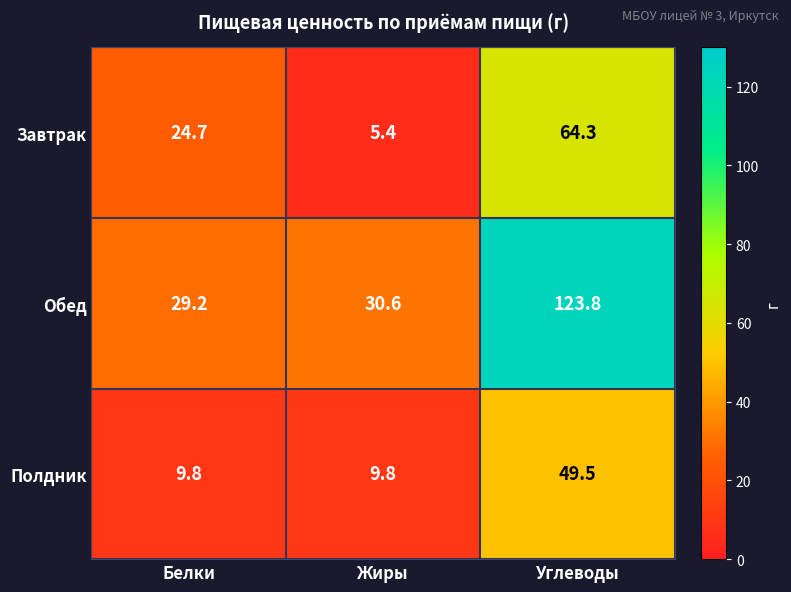

Reading right to left, transcribe all the data shown in this chart.

Завтрак: Углеводы=64.3	Жиры=5.4	Белки=24.7
Обед: Углеводы=123.8	Жиры=30.6	Белки=29.2
Полдник: Углеводы=49.5	Жиры=9.8	Белки=9.8